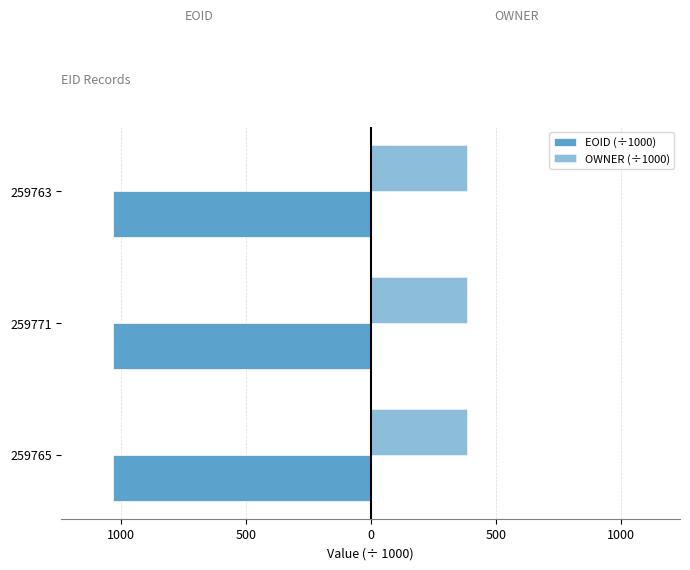

What is the sum of all EOID (÷1000) values?

-3090.6